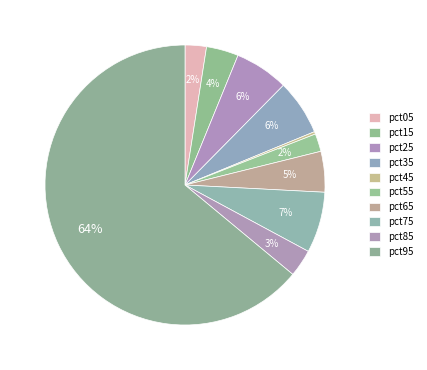

What is the largest slice in the pie chart?

pct95